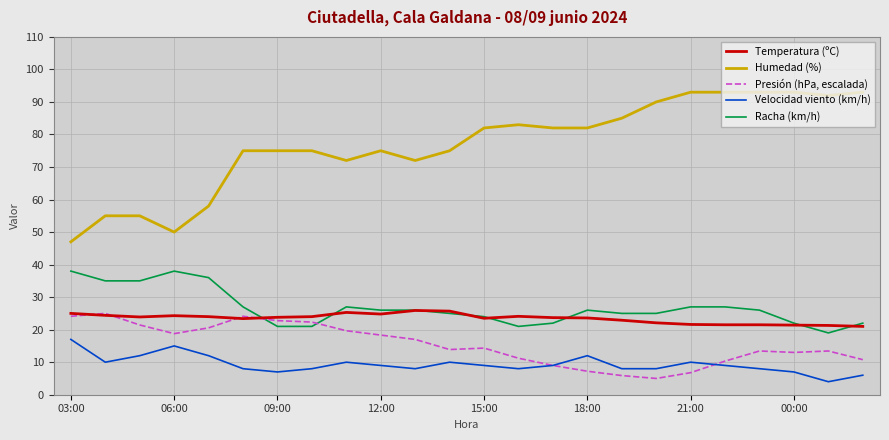

What is the maximum value for Presión (hPa, escalada)?

25.0